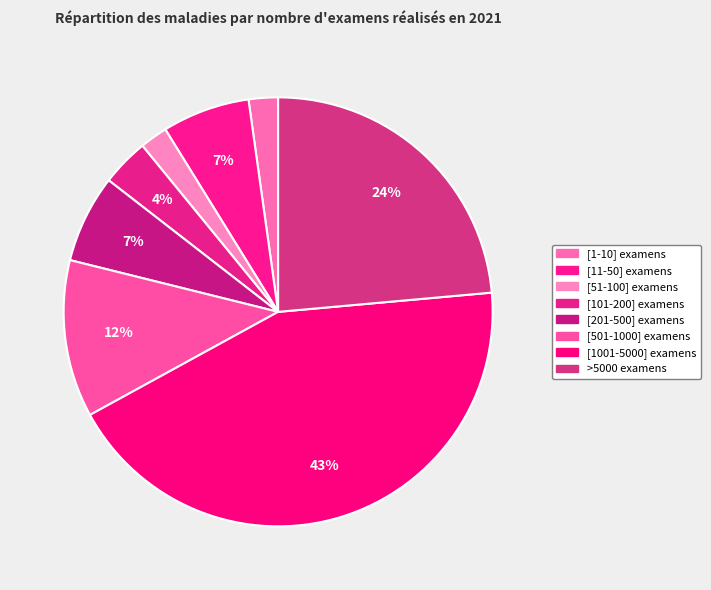

How many slices are in this pie chart?

8